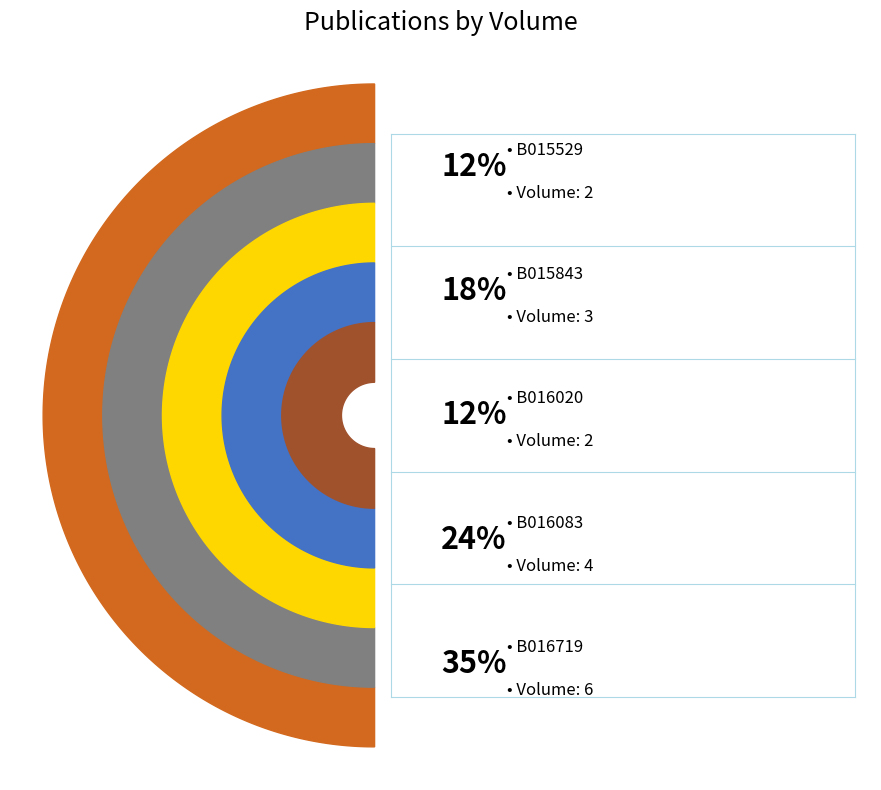

What percentage is the B016719 slice, to the nearest percent?

35%